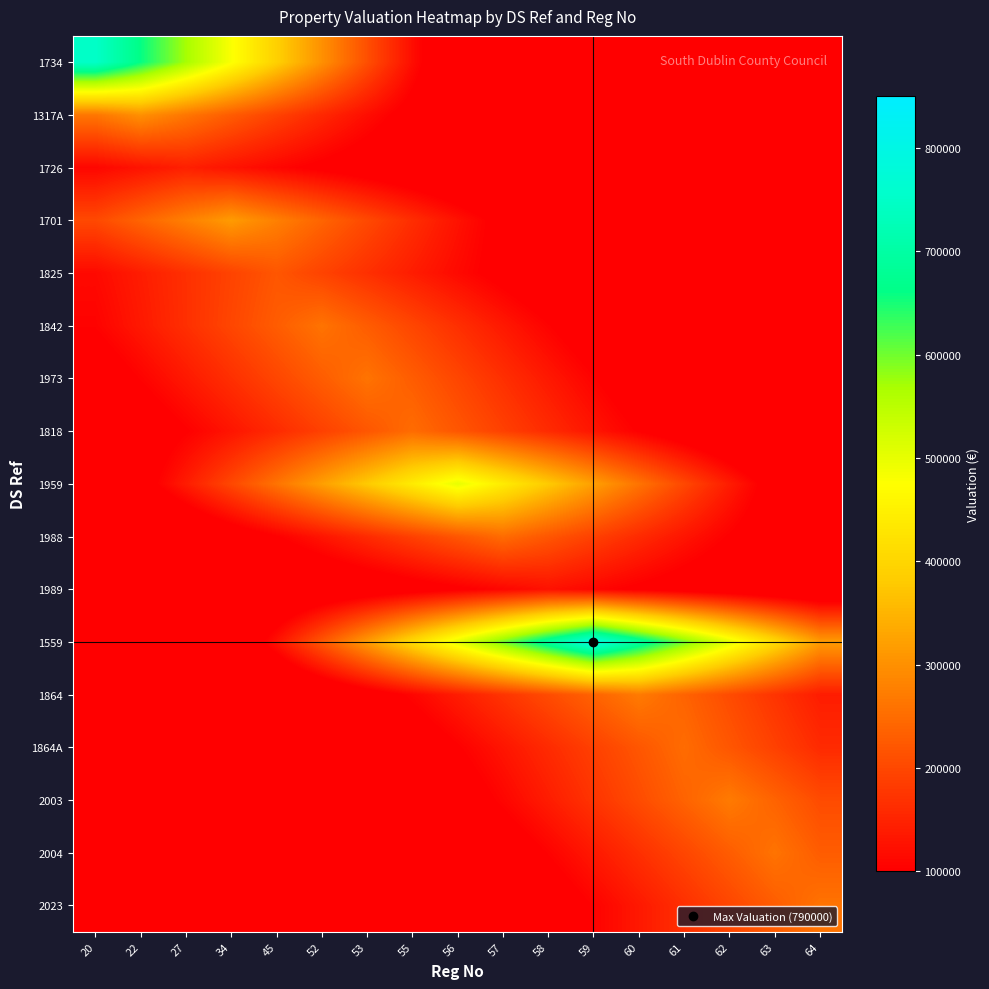

Which series has the widest spread of values?

1559